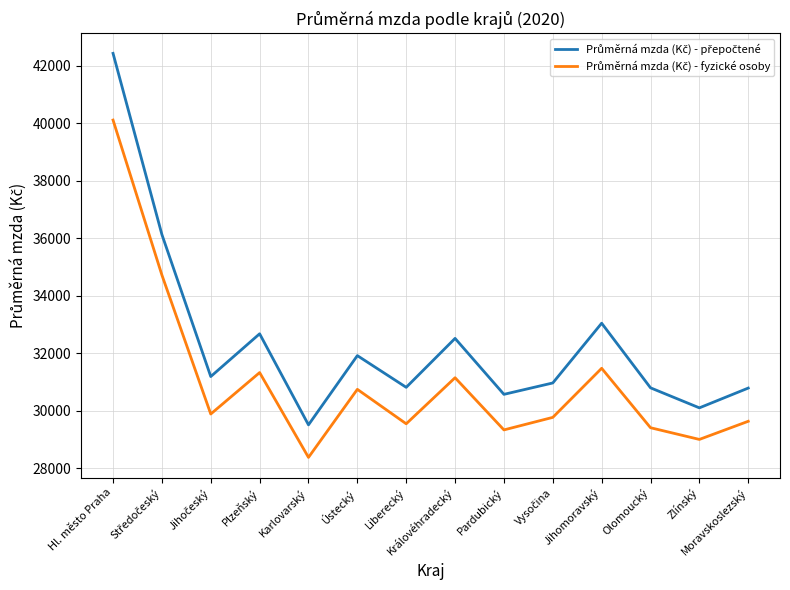

At which category does the chart reach its minimum across all series?

Karlovarský